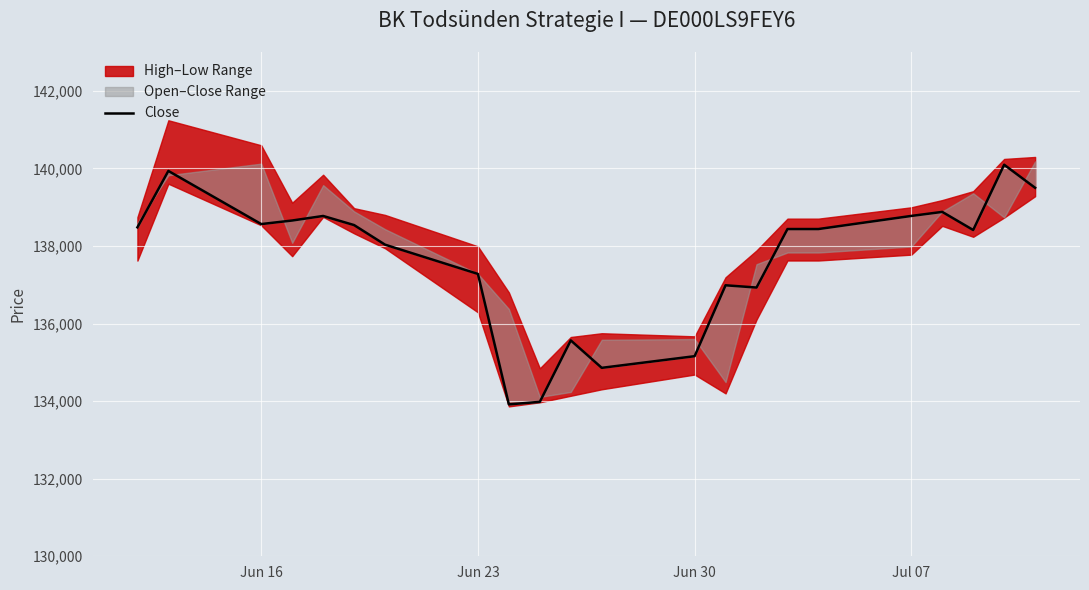

How many data points does each series have?

22